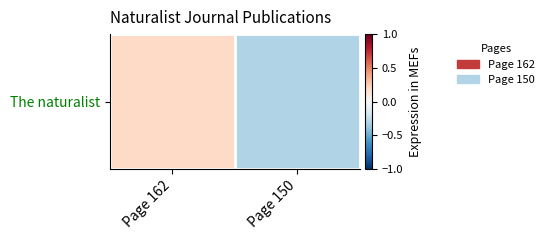

What is the sum of all values?

-0.1